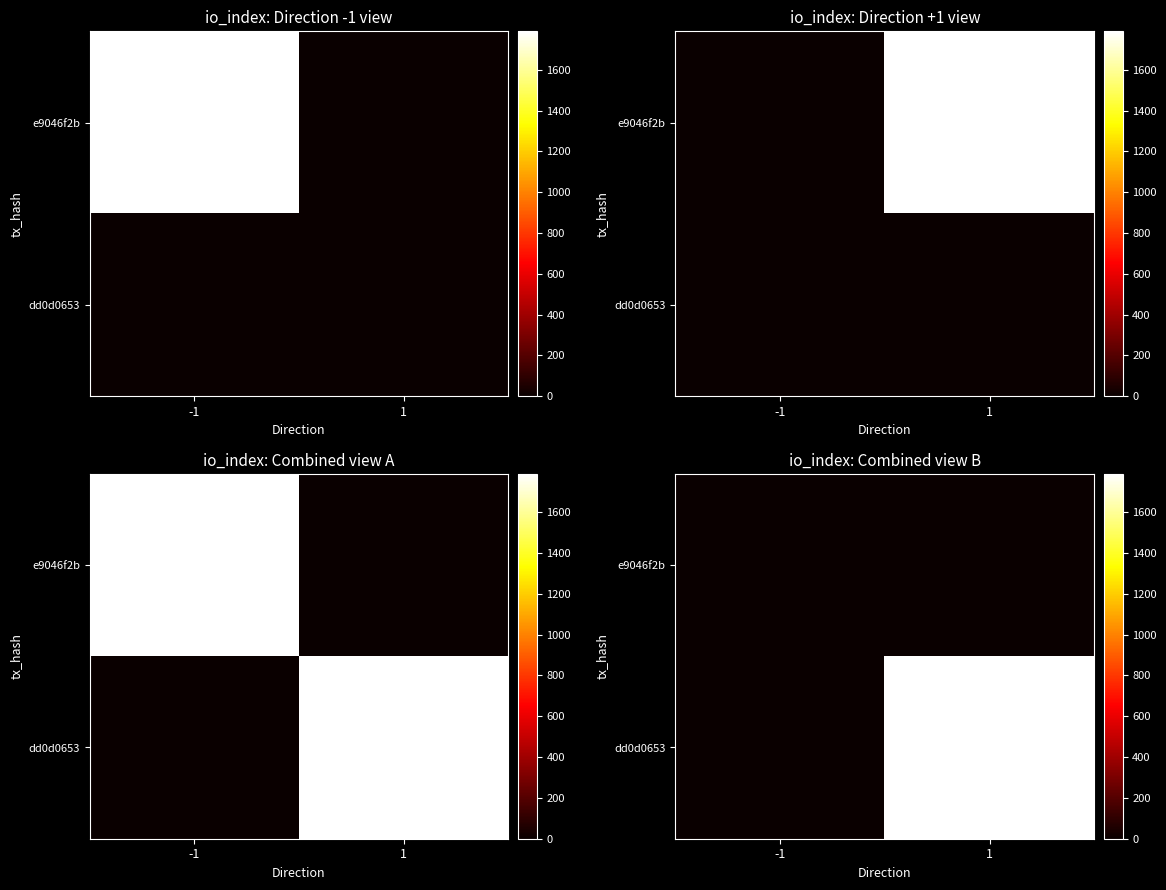

Rank the series at -1 from lowest to highest value.

dd0d0653, e9046f2b